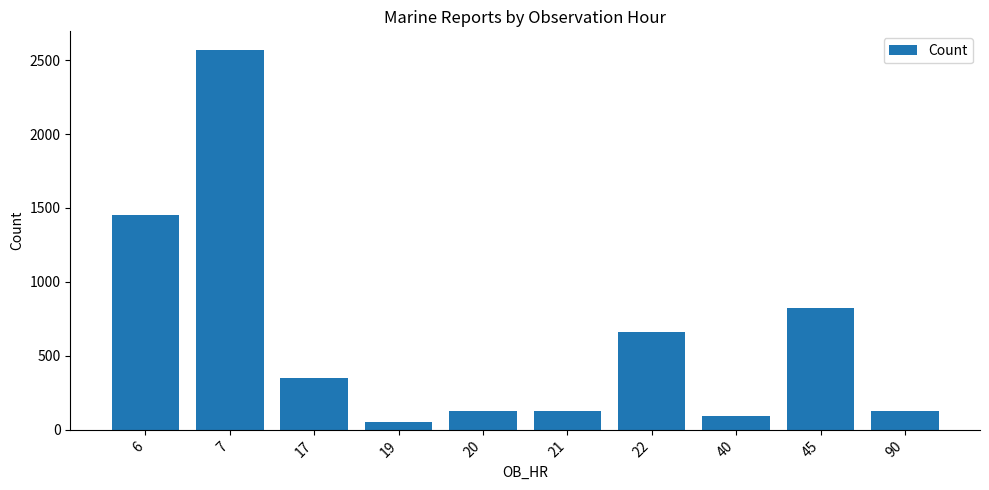

Between 17 and 21, which is larger?

17